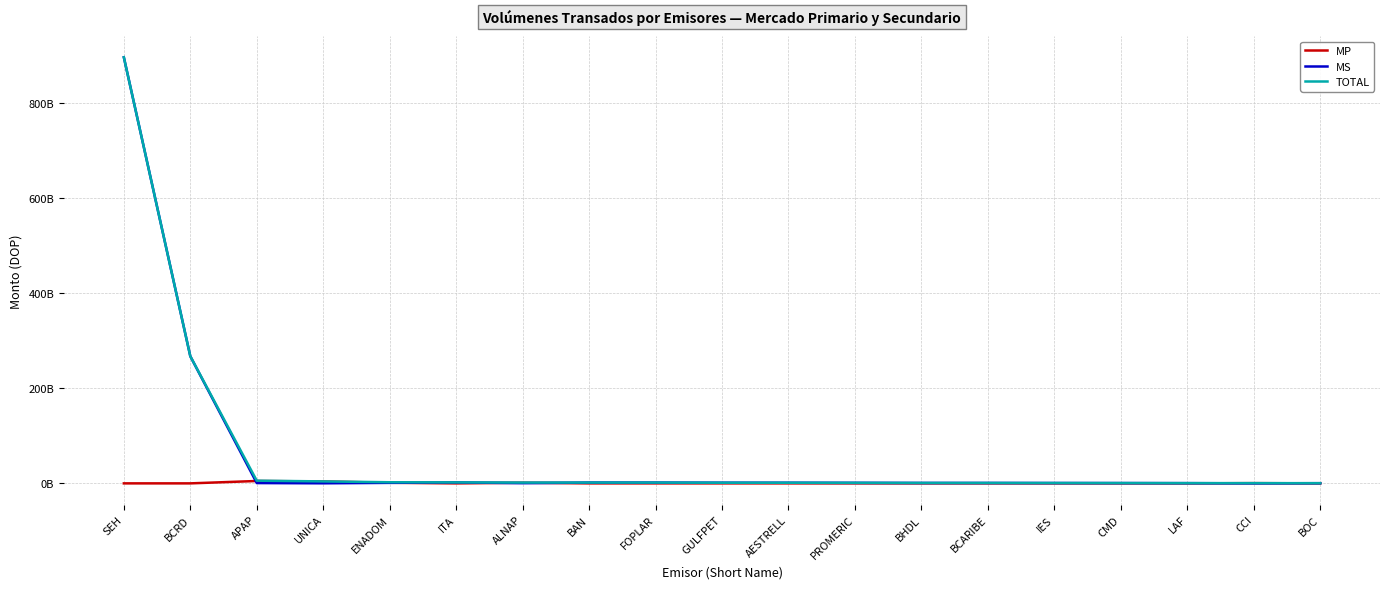

What is the highest value of the MP series?

5010819268.9